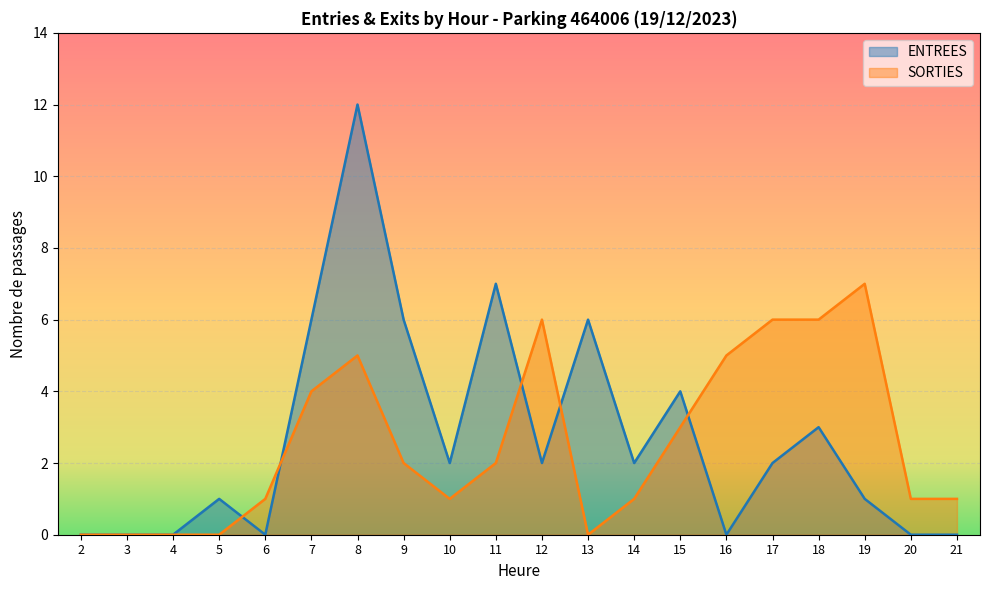

True or false: SORTIES has more than 2 points higher than both neighbors.

True